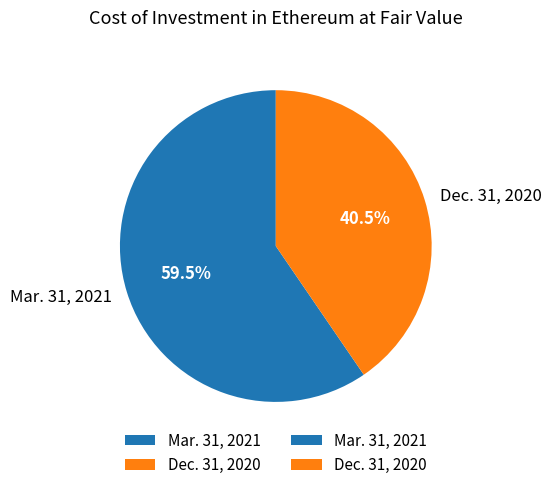

Is there a majority slice in this chart?

Yes